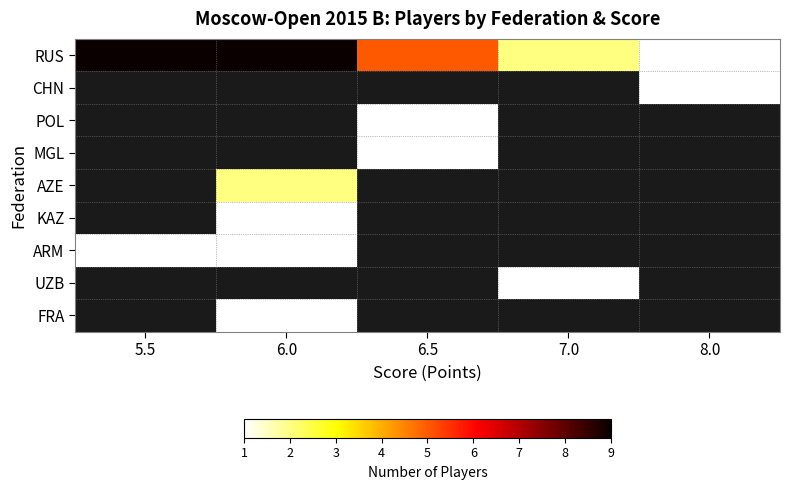

Which series has the largest range (max minus min)?

RUS